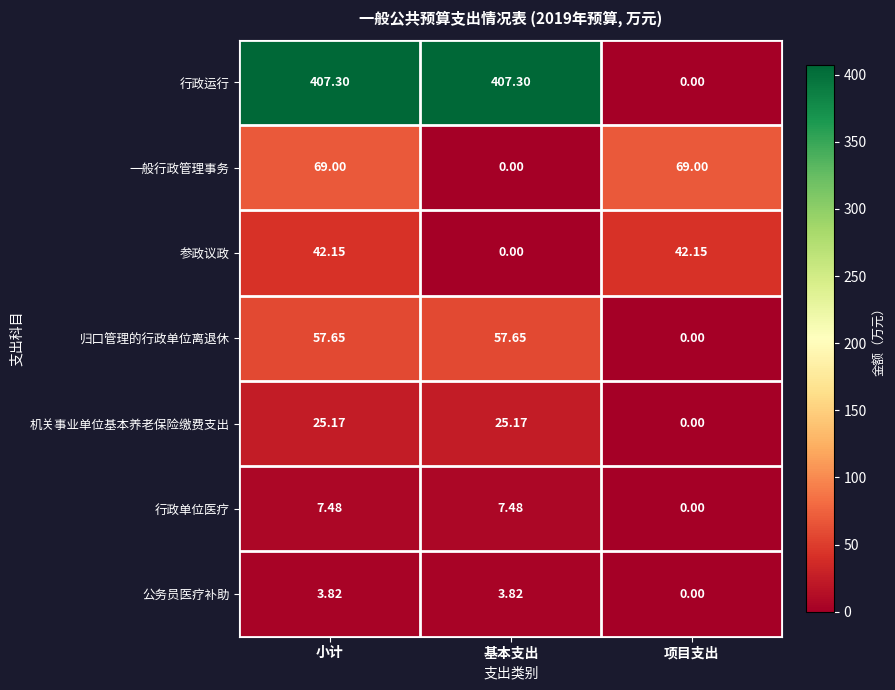

Which series changed the most between 小计 and 项目支出?

行政运行